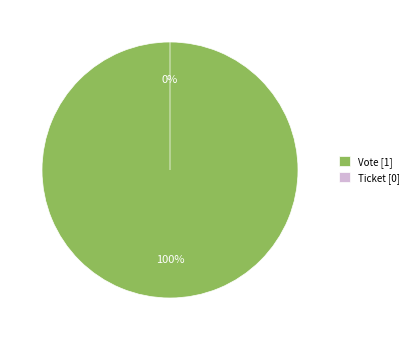

Combined, do Vote (tx_type) and Ticket (tx_type) account for over 50%?

Yes